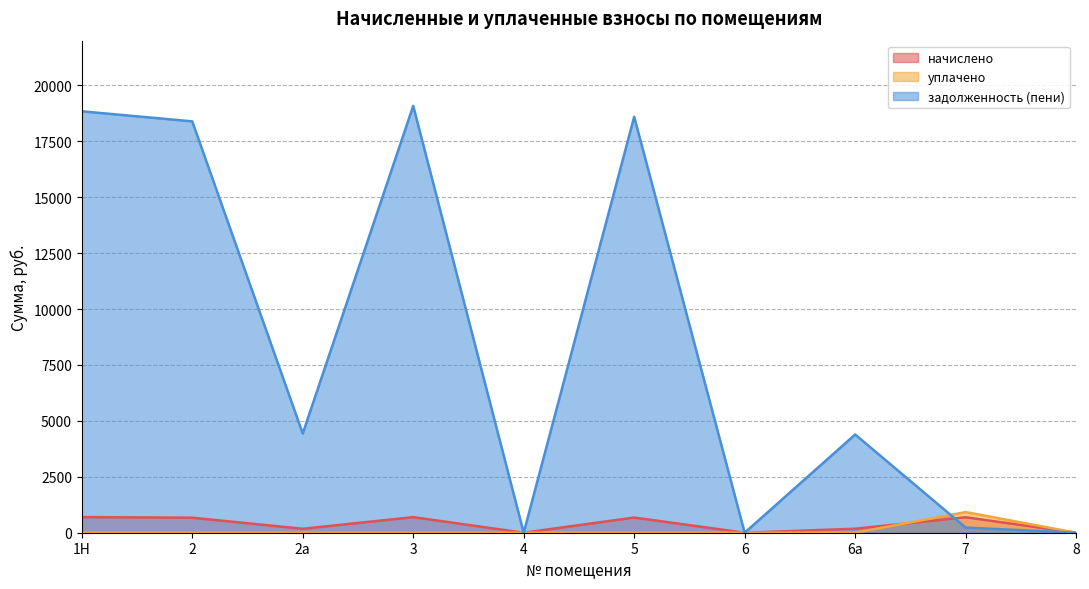

The value of задолженность (пени) at 2 is 31762.5. True or false?

False